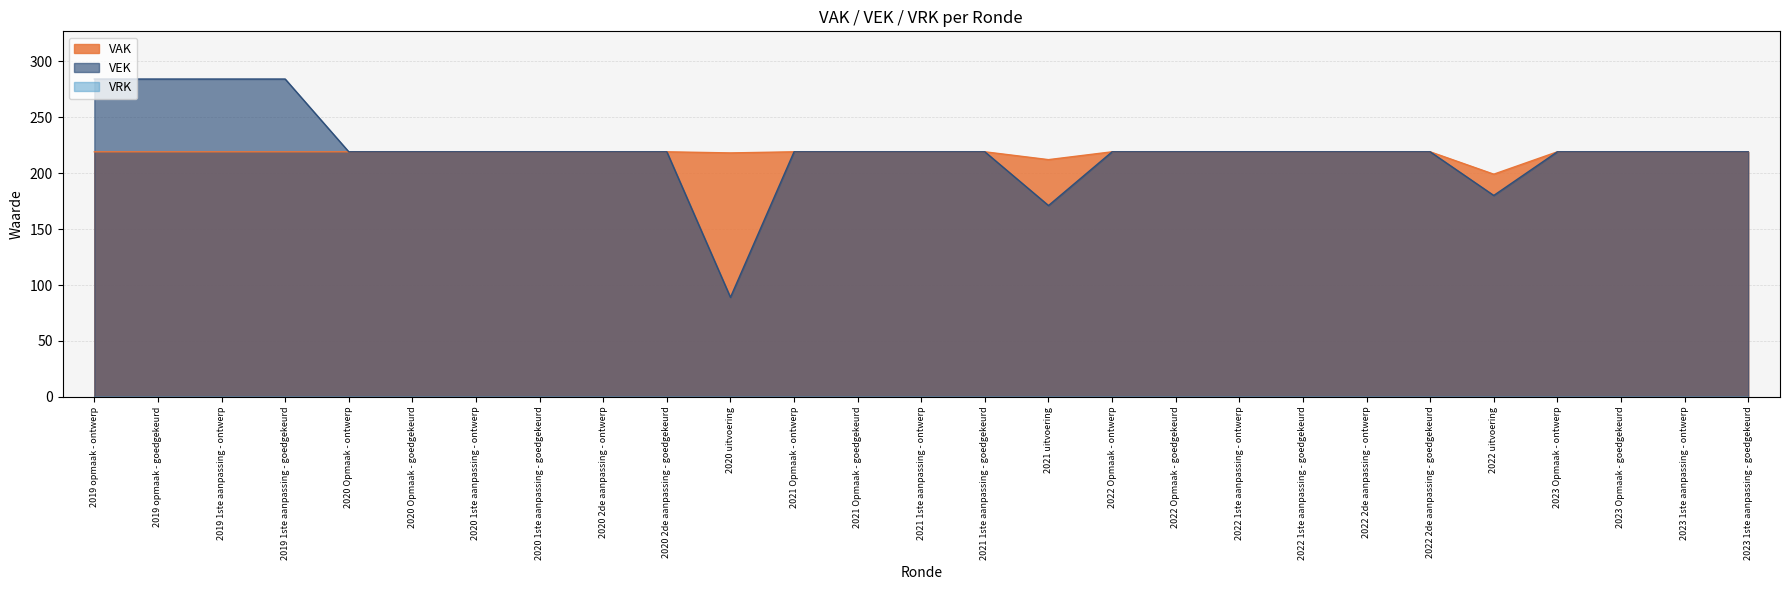

True or false: VAK and VEK intersect in this chart.

False